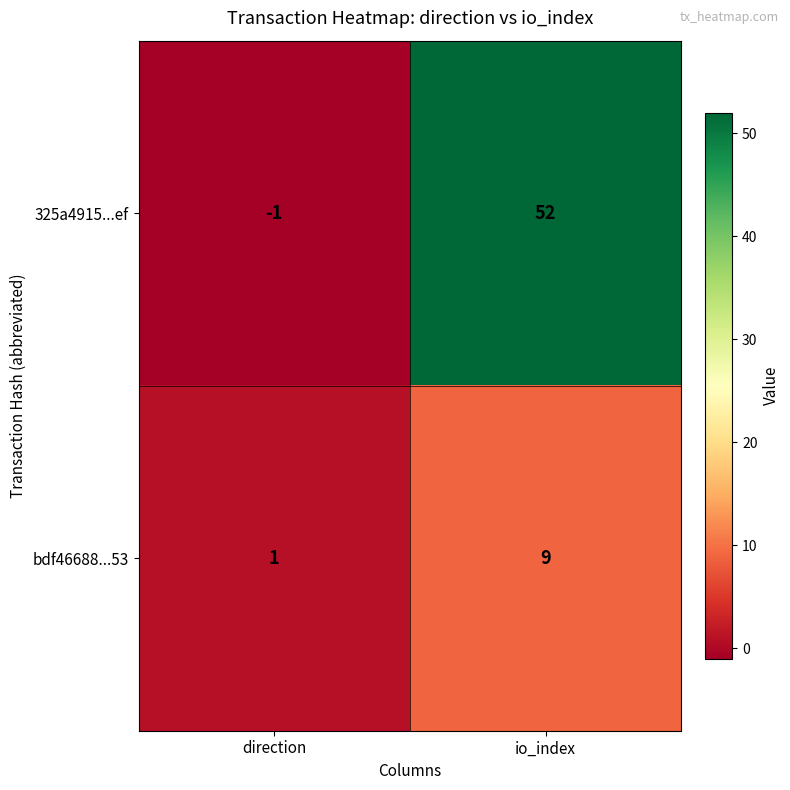

What is the sum of all 325a4915...ef values?

51